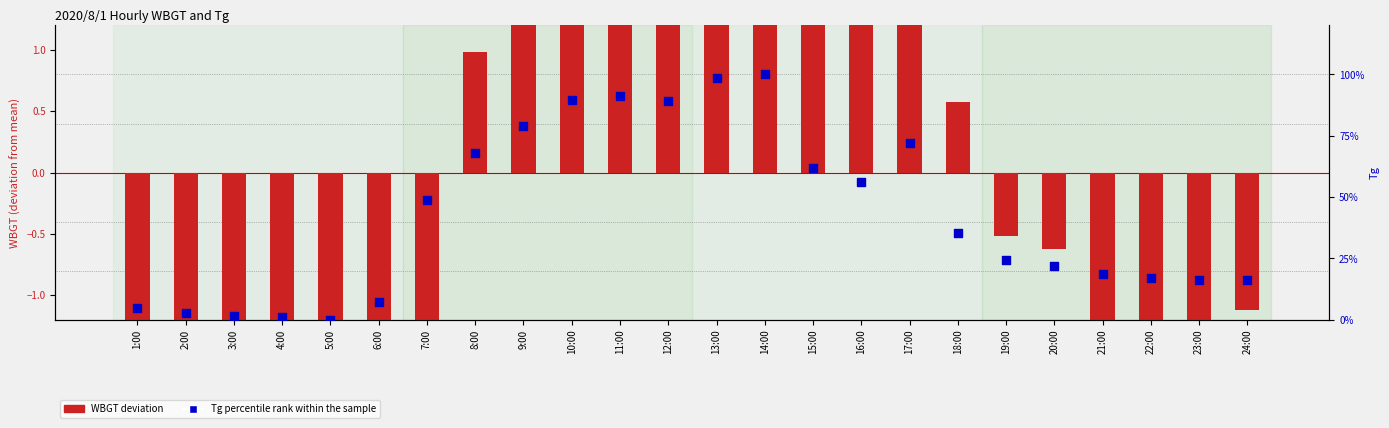

Which series has the widest spread of Y values?

Tg percentile rank